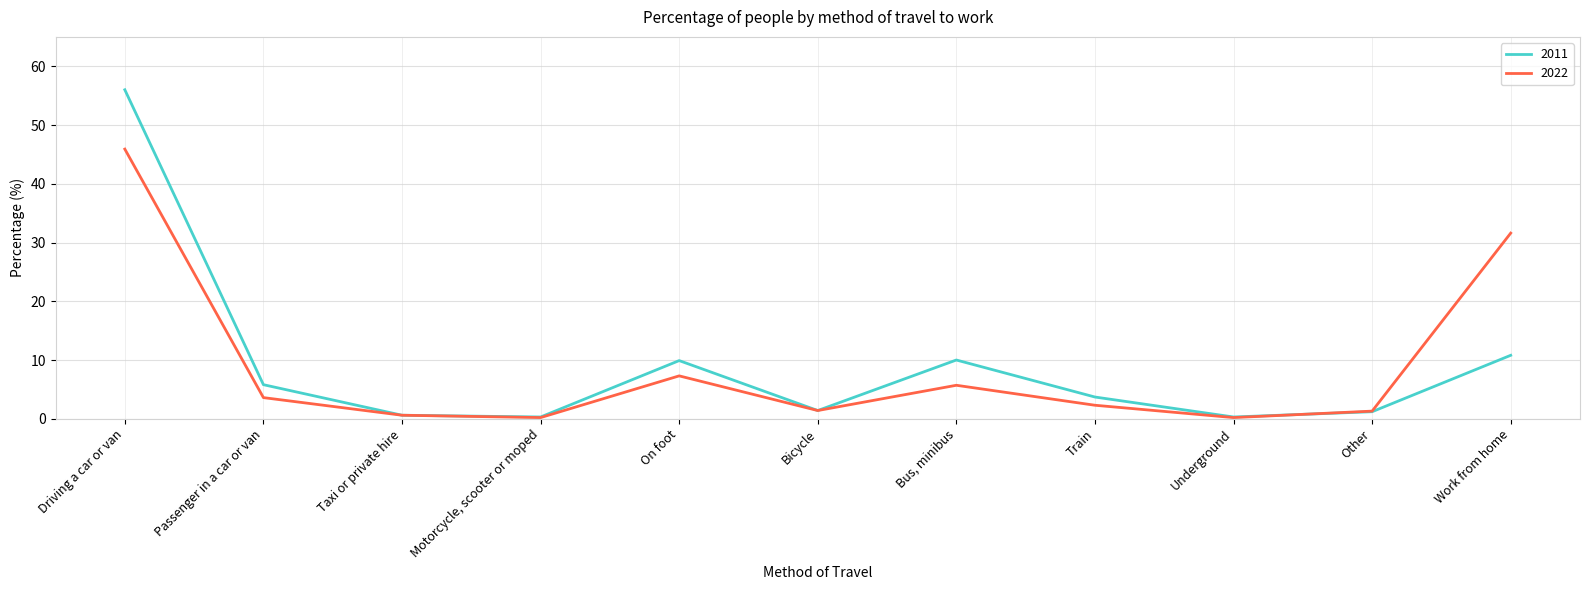

True or false: 2022 has a value of 1.3 at Other.

True